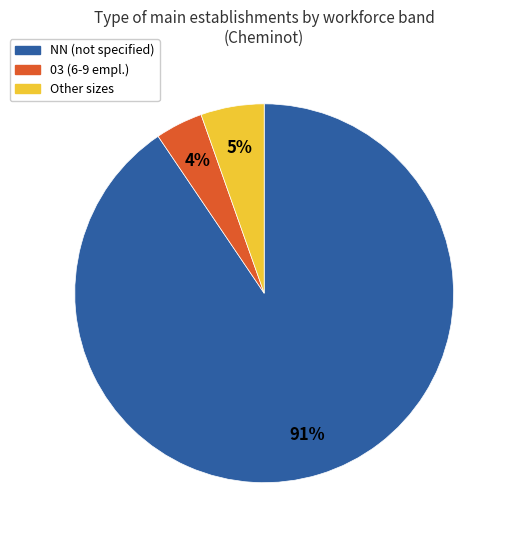

Count the number of slices in the pie.

3